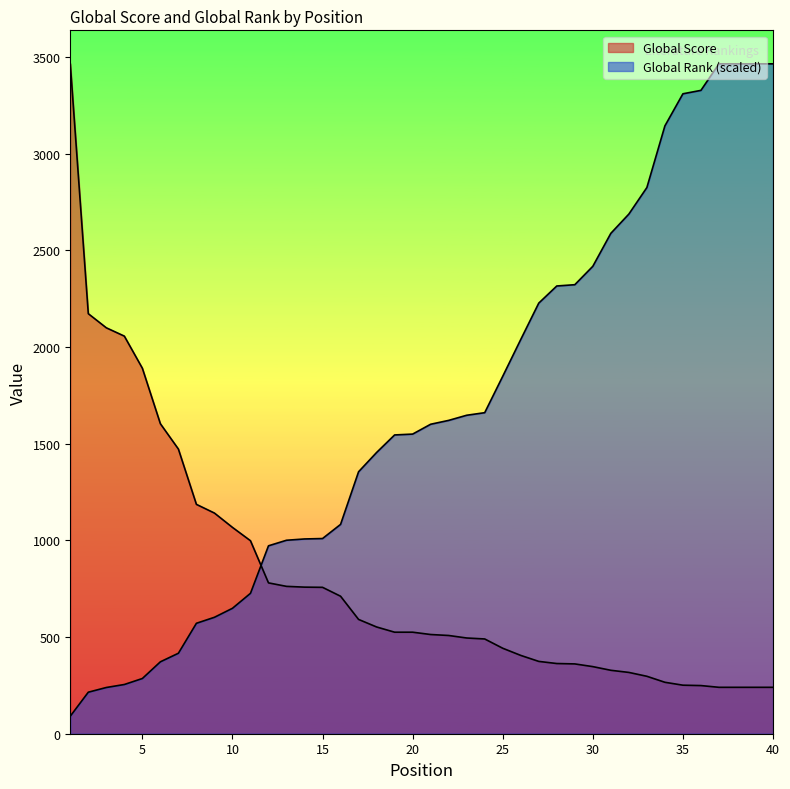

Between which two adjacent categories do Global Score and Global Rank first intersect?

11 and 12